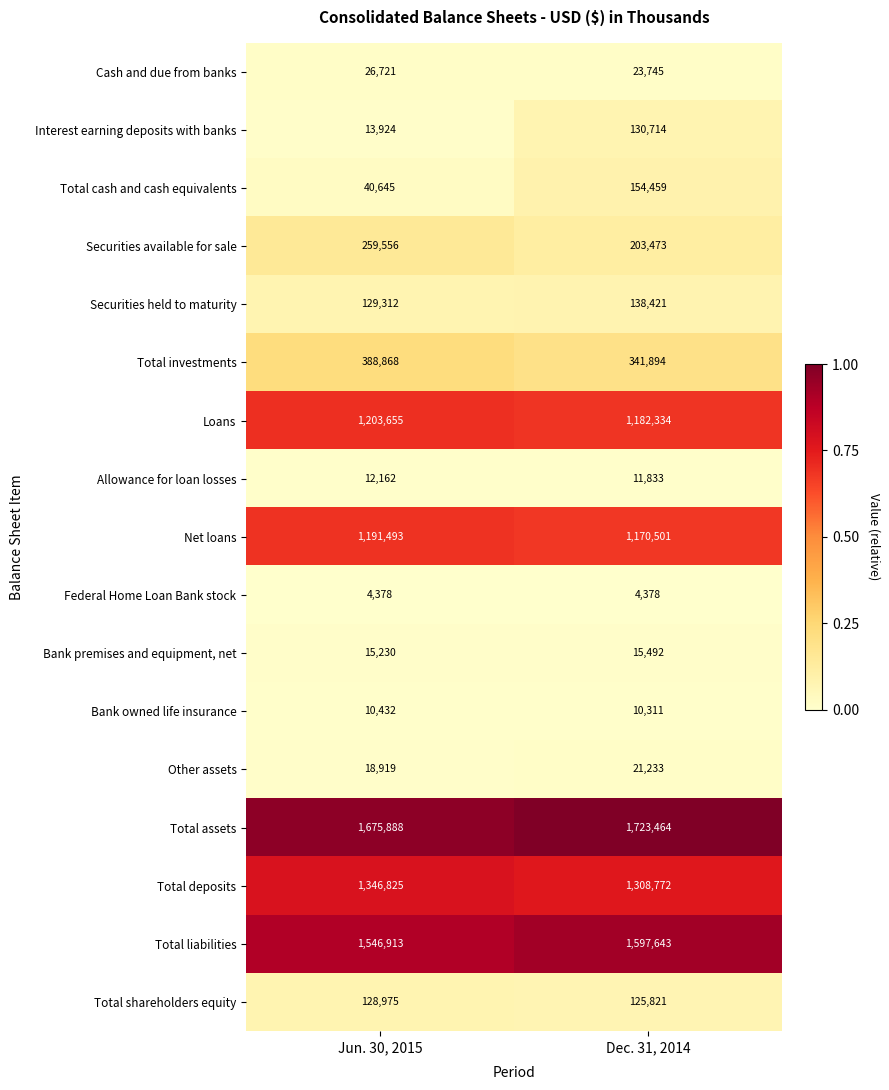

At Dec. 31, 2014, list the series in order from largest to smallest.

Total assets, Total liabilities, Total deposits, Loans, Net loans, Total investments, Securities available for sale, Total cash and cash equivalents, Securities held to maturity, Interest earning deposits with banks, Total shareholders equity, Cash and due from banks, Other assets, Bank premises and equipment, net, Allowance for loan losses, Bank owned life insurance, Federal Home Loan Bank stock